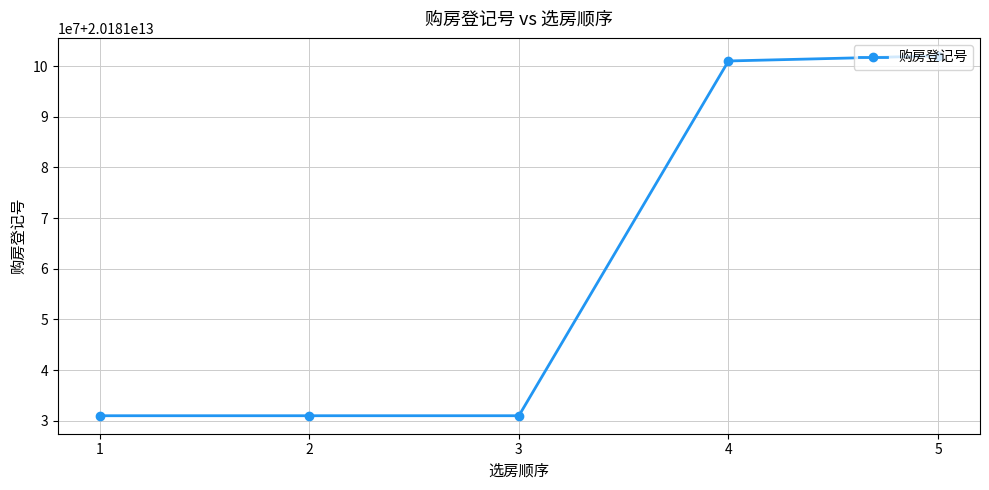

The chart shows a value of 32969211160991 at 5. True or false?

False